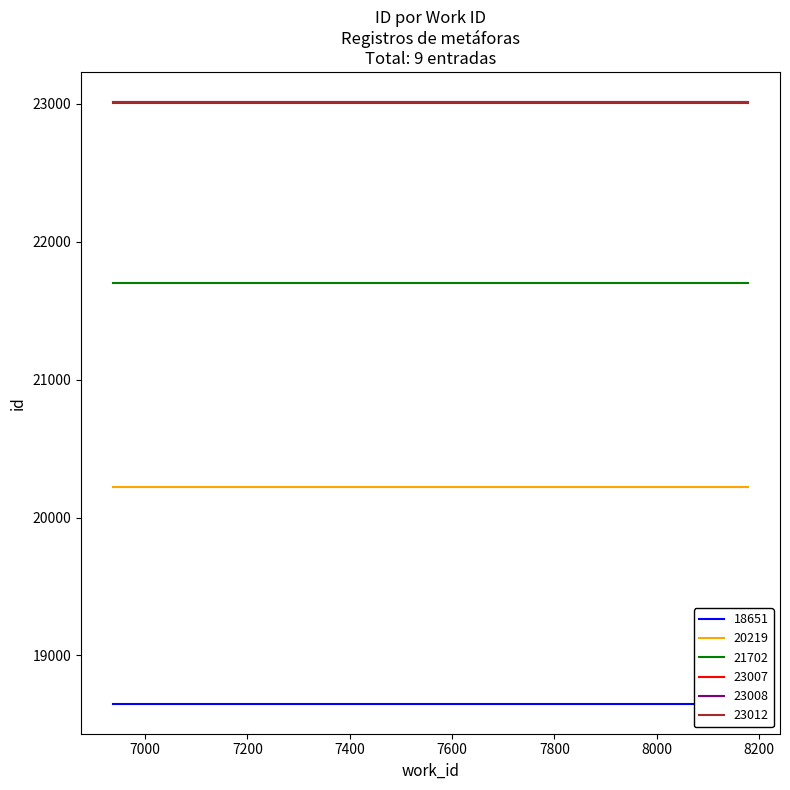

What is the spread (max minus min) of values at 3?

4361